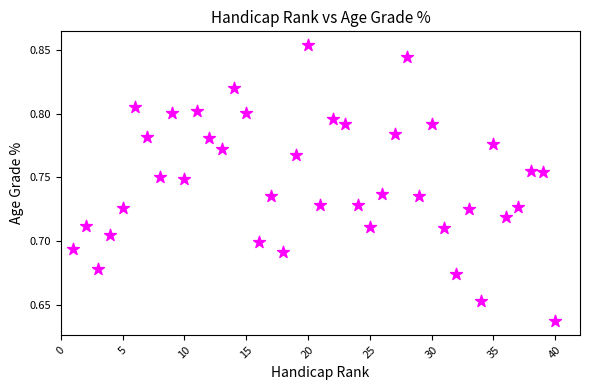

What is the range of X values (max minus min)?

39.0